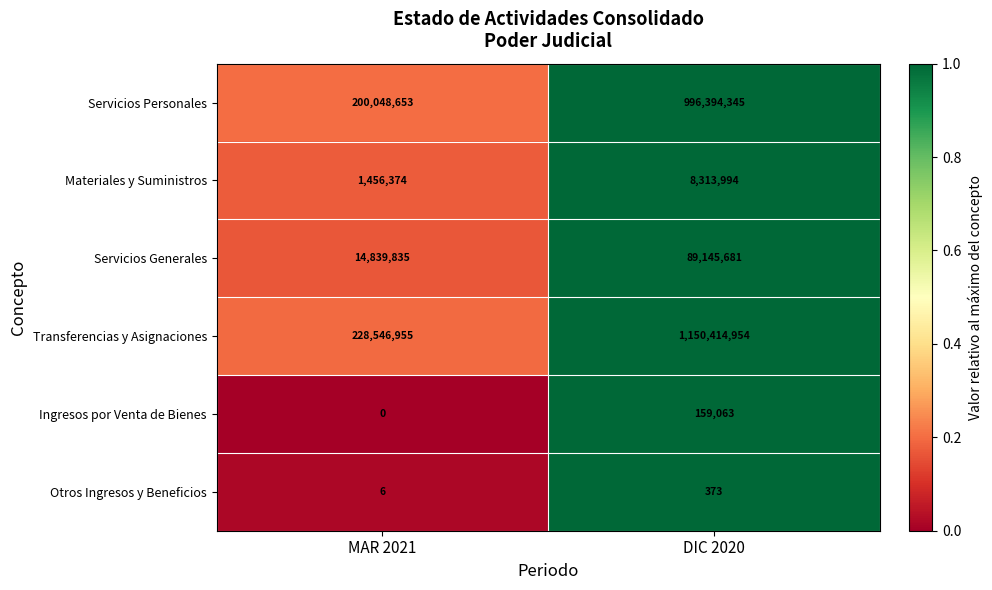

Reading left to right, transcribe all the data shown in this chart.

Servicios Personales: 200048653	996394345
Materiales y Suministros: 1456374	8313994
Servicios Generales: 14839835	89145681
Transferencias y Asignaciones: 228546955	1150414954
Ingresos por Venta de Bienes: 0	159063
Otros Ingresos y Beneficios: 6	373